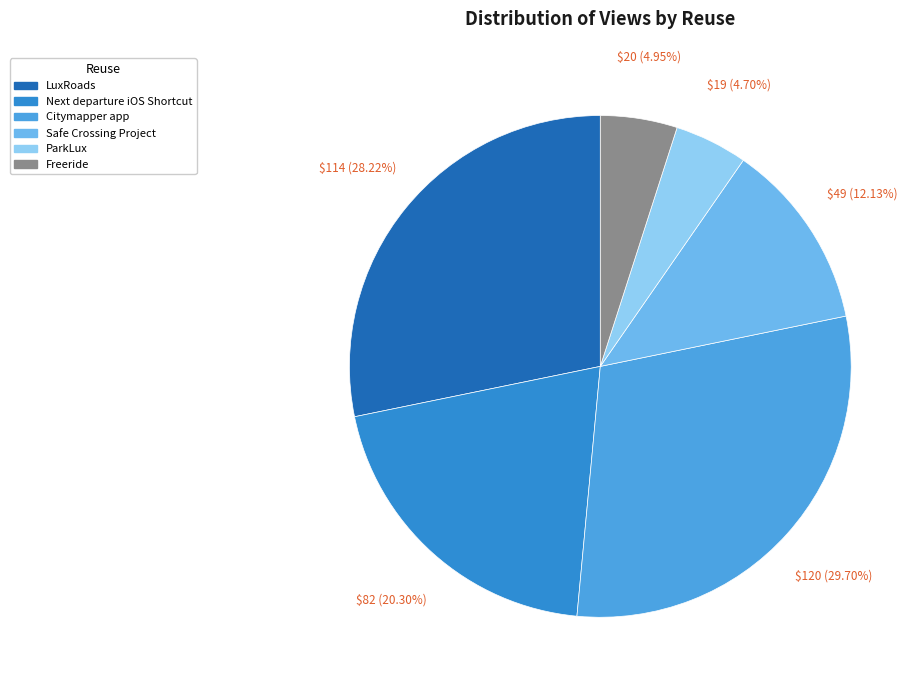

How many segments does this pie chart have?

6